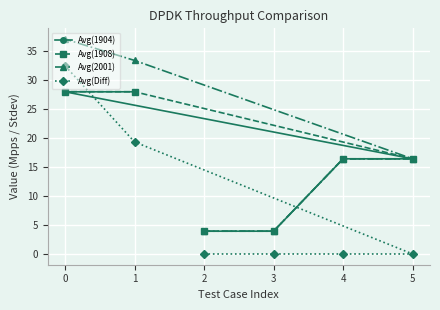

What is the minimum value for Avg(1908)?

3.9